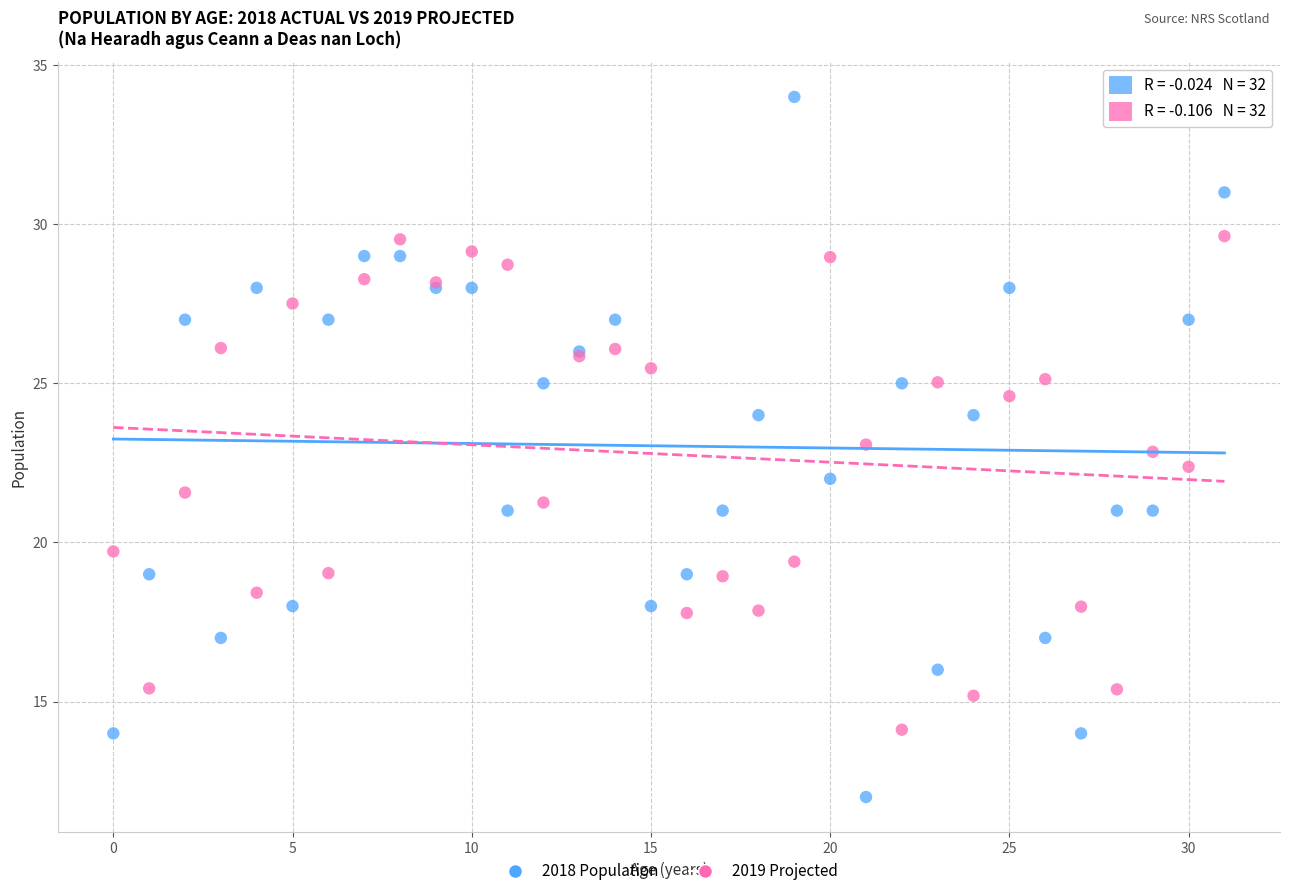

Which series reaches the minimum Y coordinate?

2018 Population